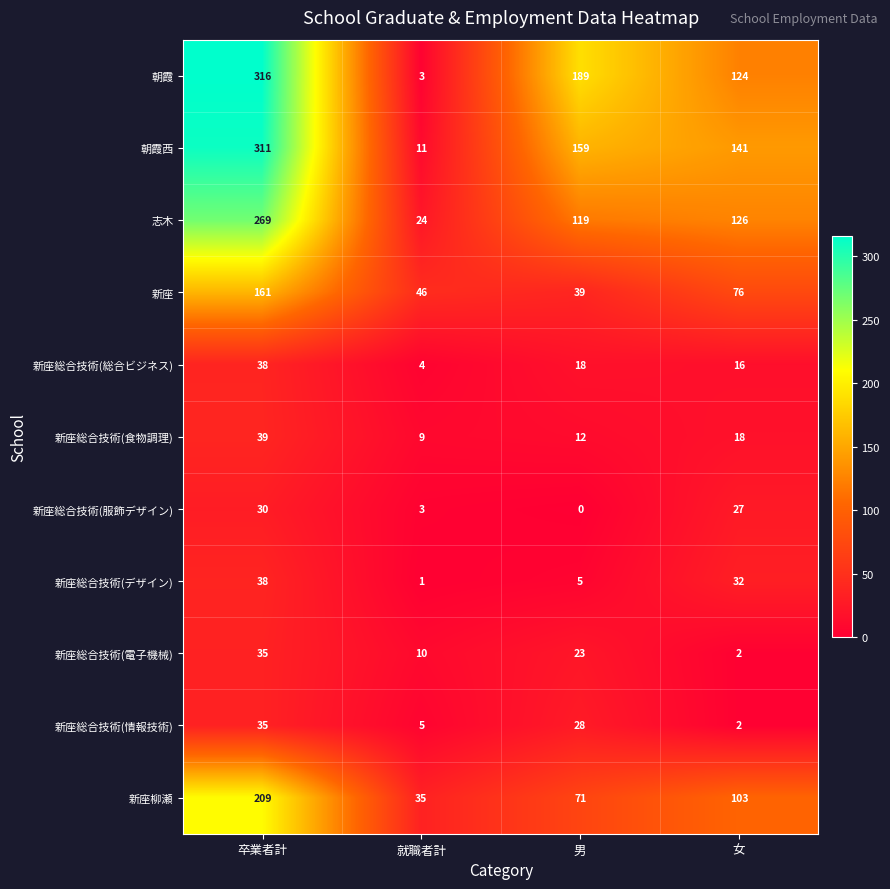

What value does the 新座総合技術(食物調理) series have at 女, to the nearest 5?

20